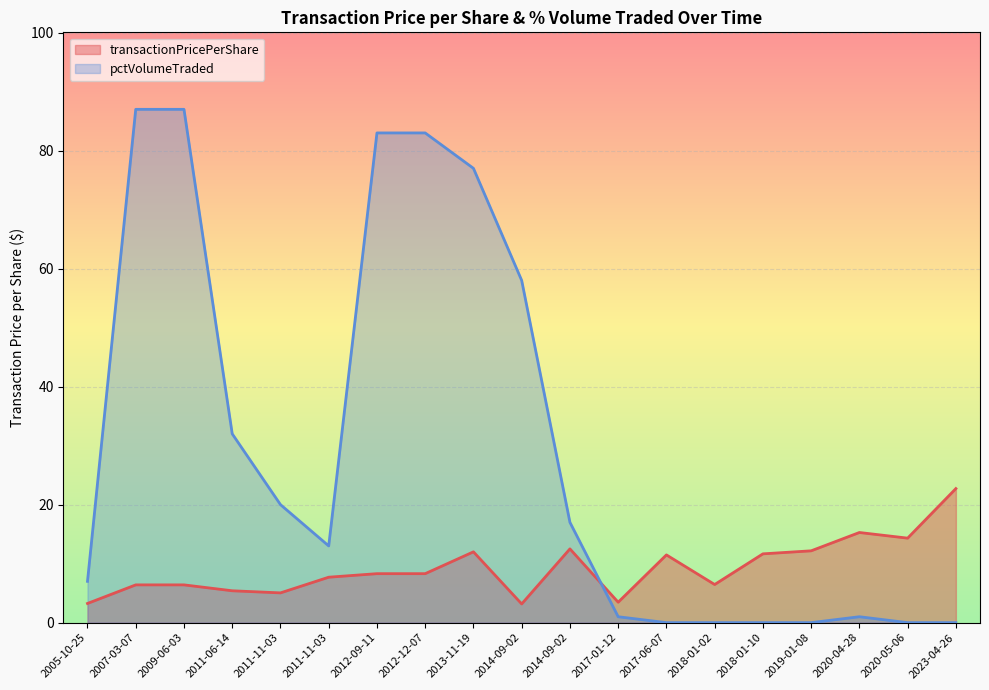

How many series are shown in this chart?

2